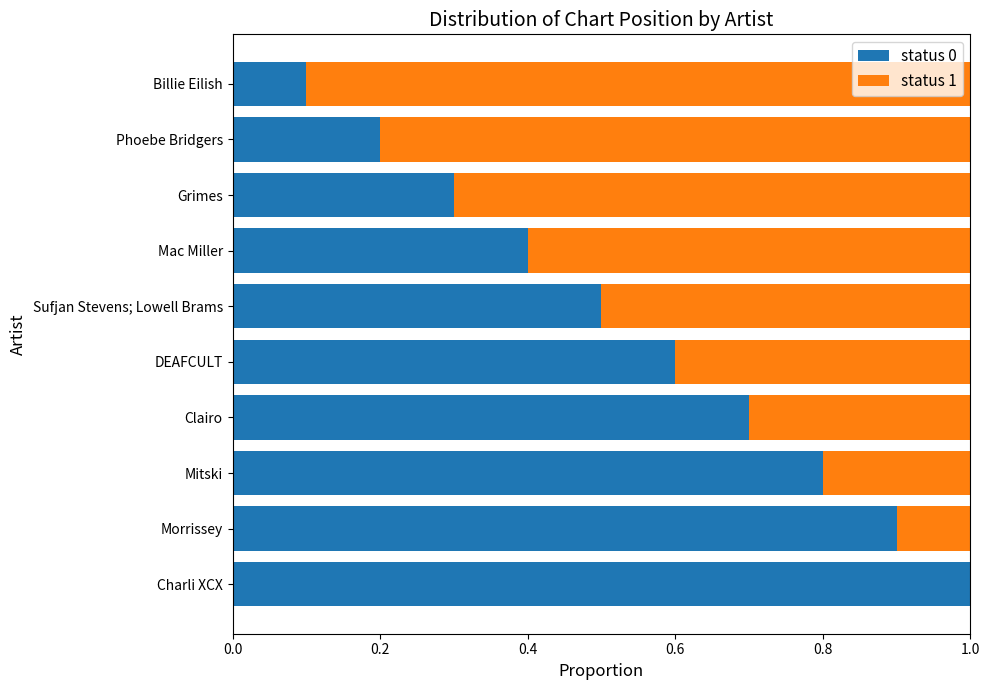

What is the maximum value for status 0?

1.0